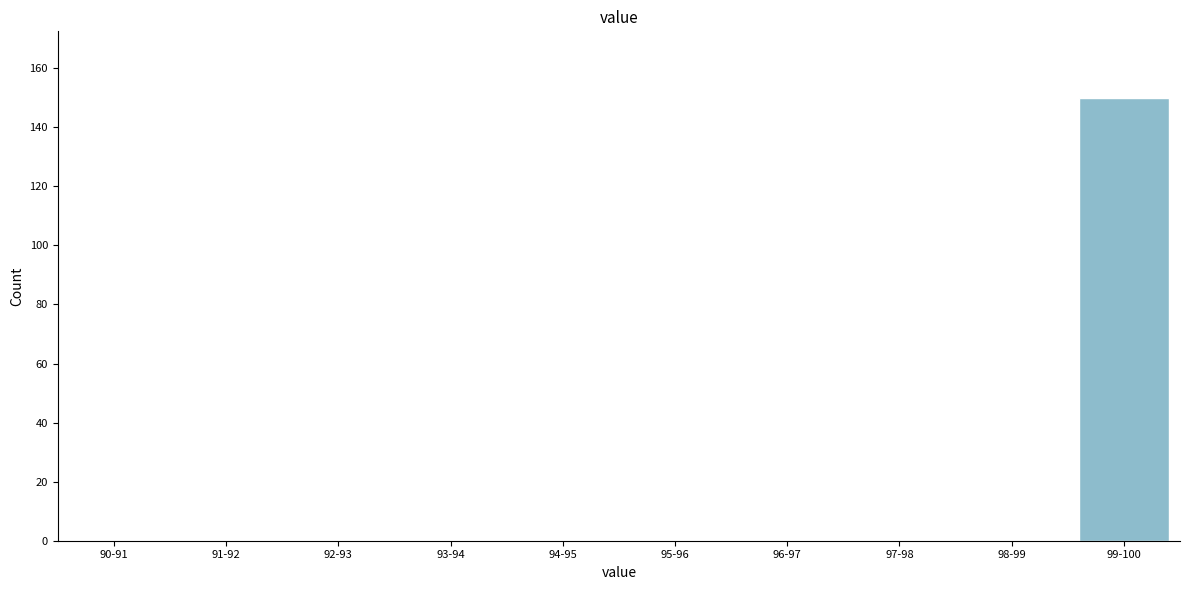

Reading right to left, list all the values displayed in this chart.

99-100=150	98-99=0	97-98=0	96-97=0	95-96=0	94-95=0	93-94=0	92-93=0	91-92=0	90-91=0